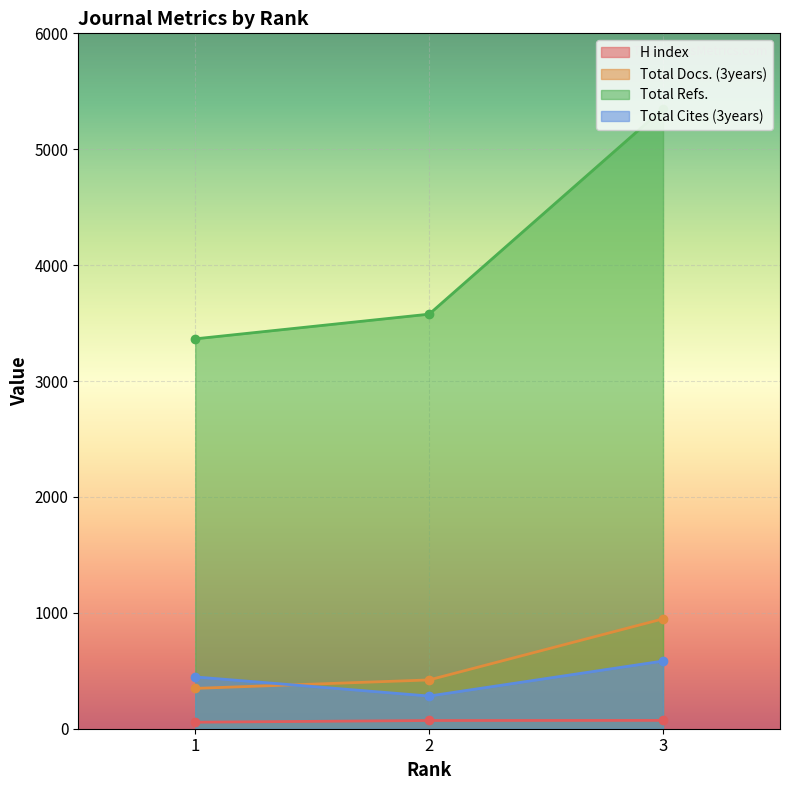

Reading left to right, what are all the values shown in this chart?

H index: 56	71	72
Total Docs. (3years): 348	421	948
Total Refs.: 3364	3577	5350
Total Cites (3years): 447	282	584